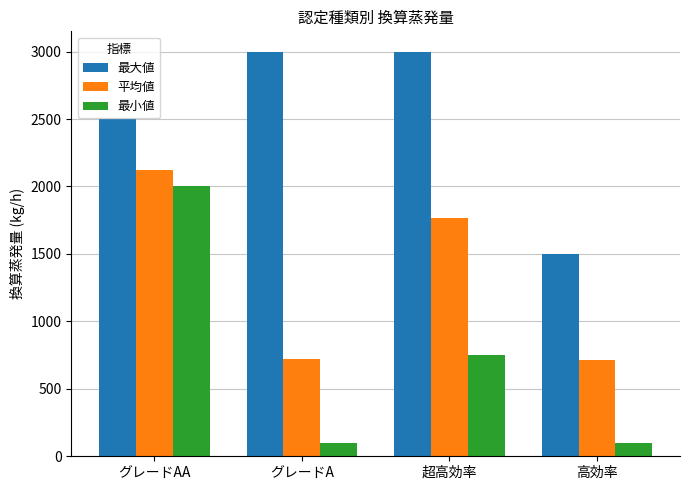

Is it true that 最小値 equals 2000 at グレードAA?

True